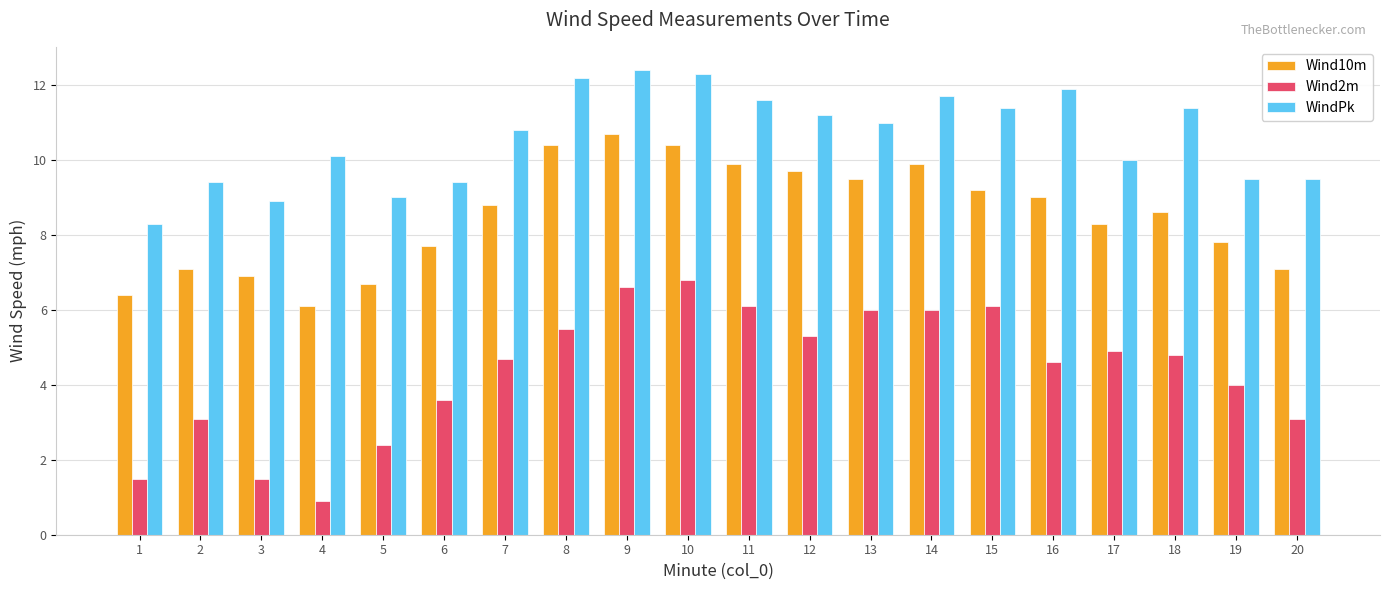

How many groups of bars are there?

20